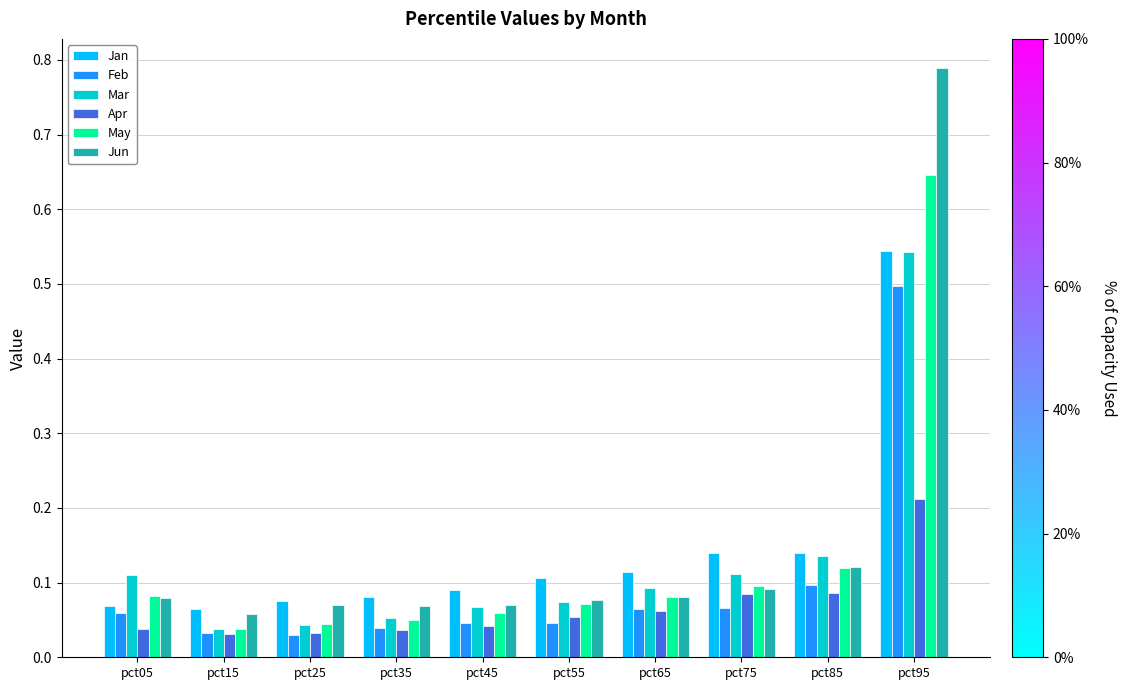

Which category has the highest value across all series?

pct95